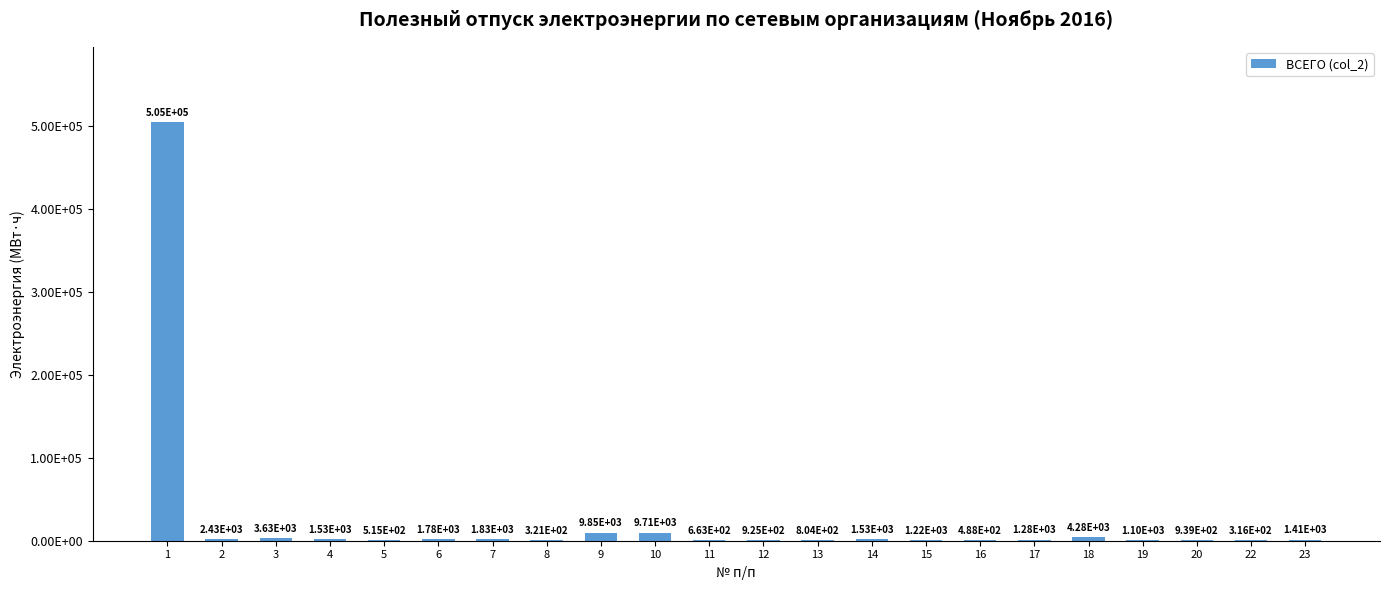

How many data points does each series have?

22